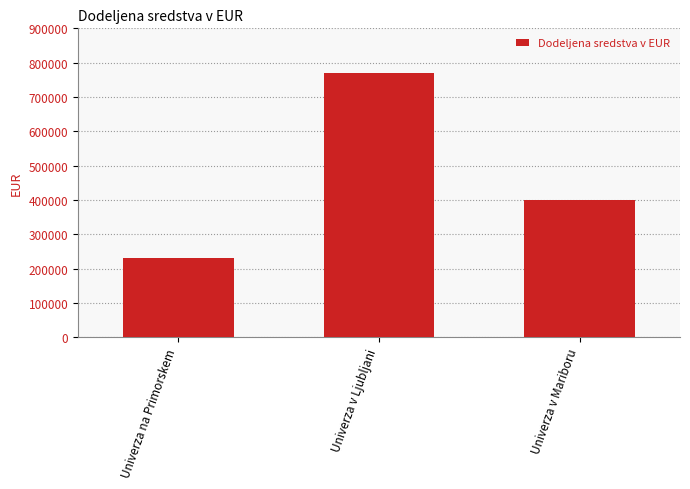

List the labels in order of value, largest first.

Univerza v Ljubljani, Univerza v Mariboru, Univerza na Primorskem